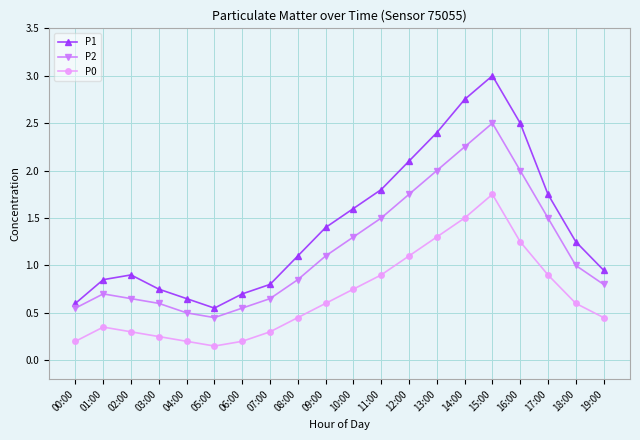

Between 02:00 and 13:00, which series saw the biggest shift?

P1